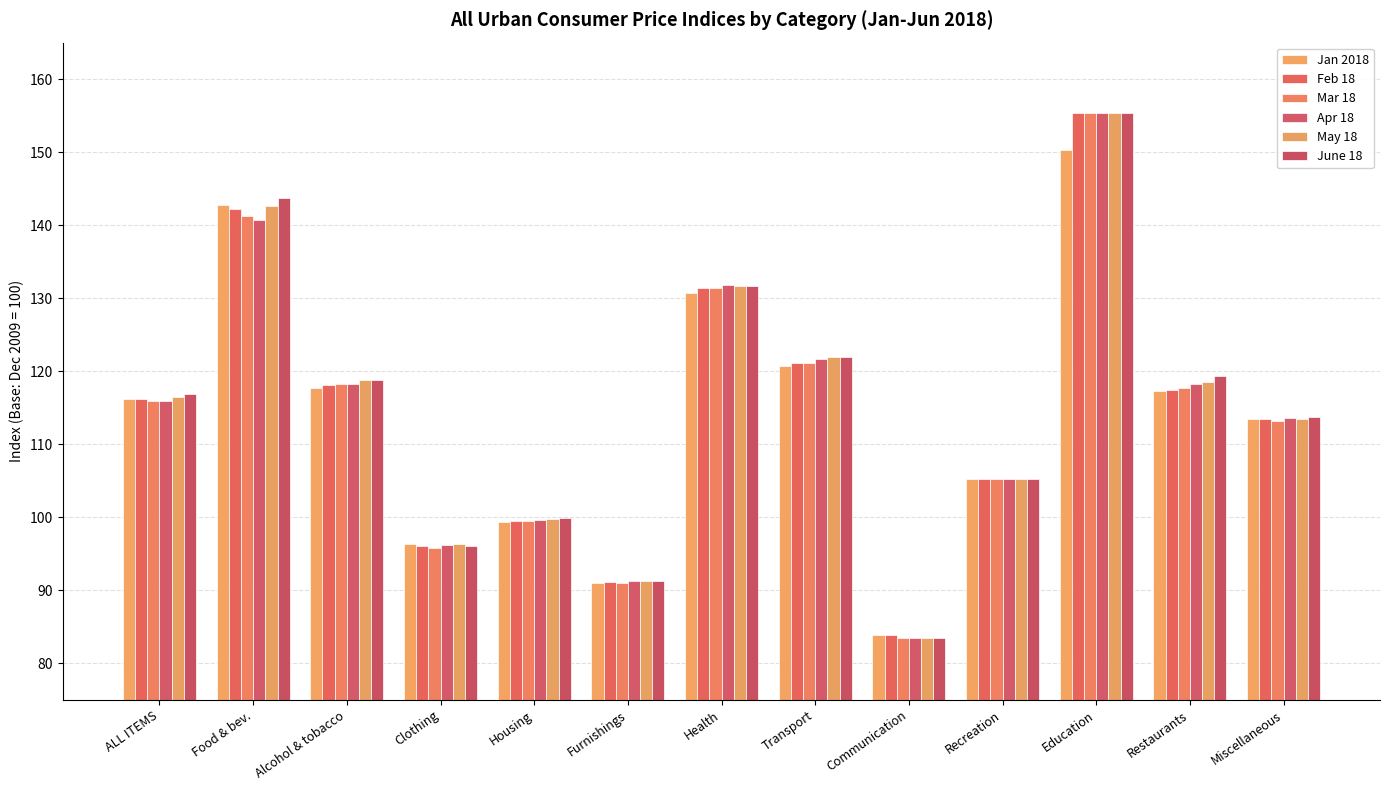

How many values in the May 18 series are below 116?

6